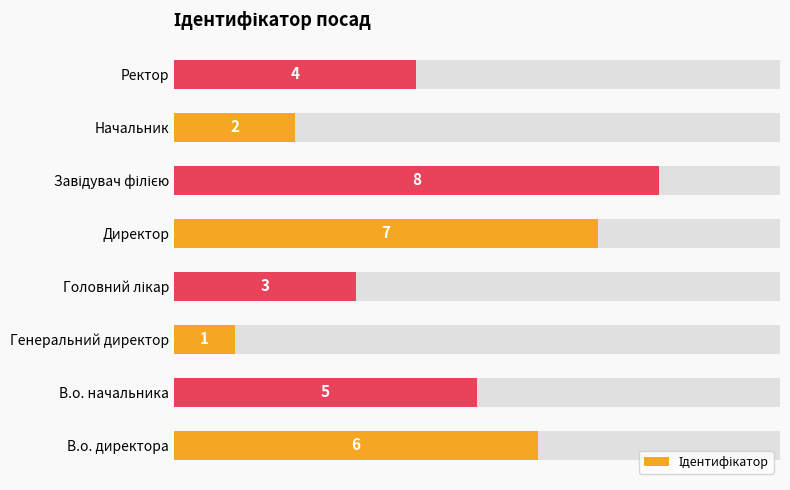

What is the label of the 5th bar from the right?

Головний лікар